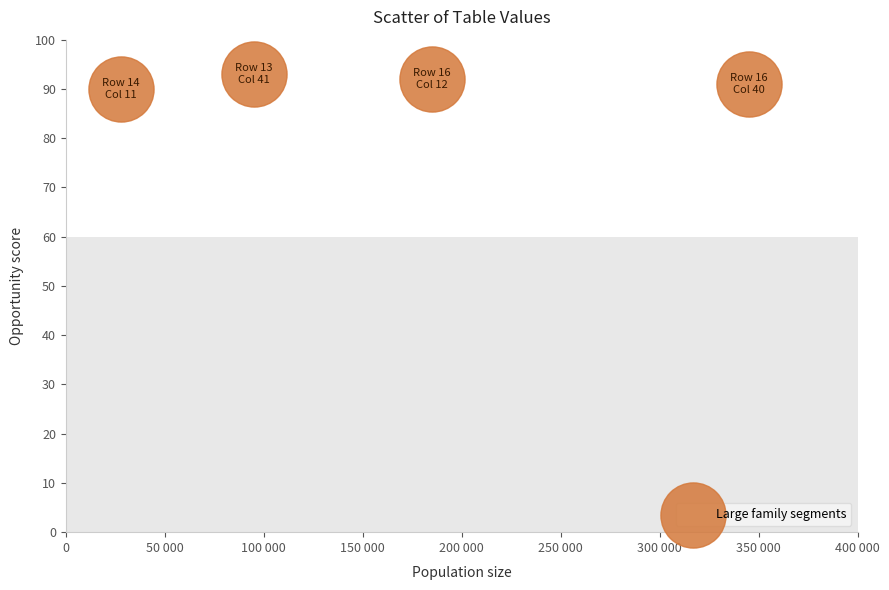

What is the average X value?

163250